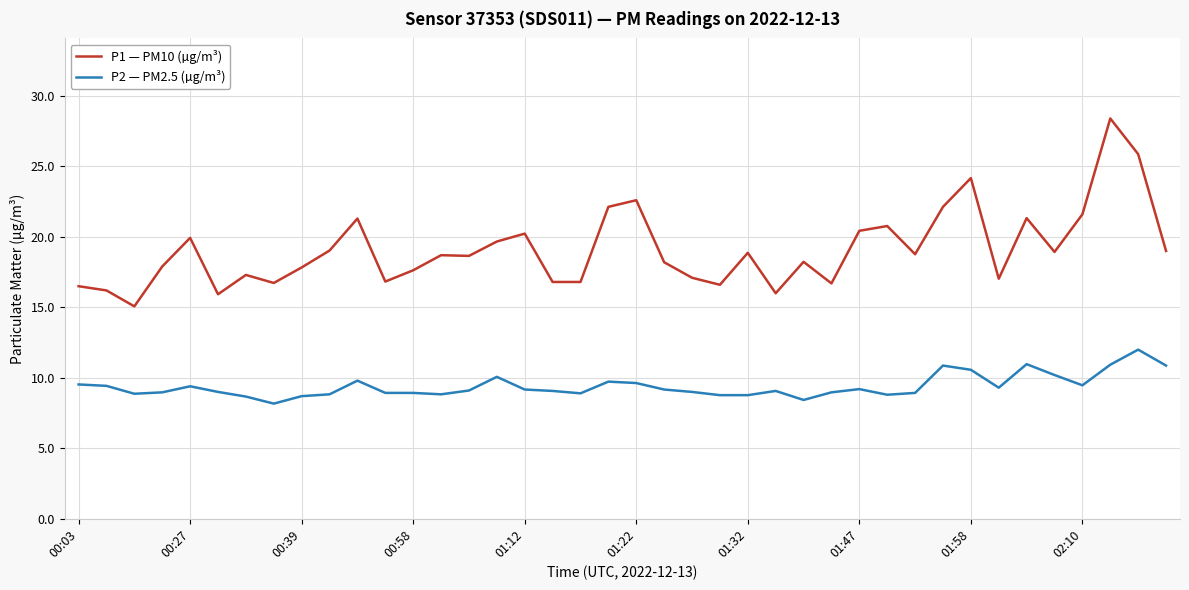

List the series in order of their overall mean, lowest first.

P2 — PM2.5 (µg/m³), P1 — PM10 (µg/m³)